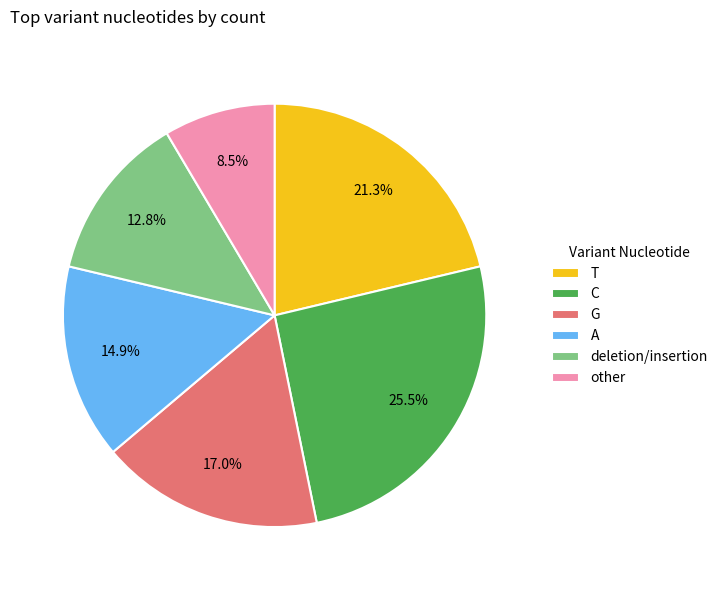

True or false: T accounts for 29% of the total.

False